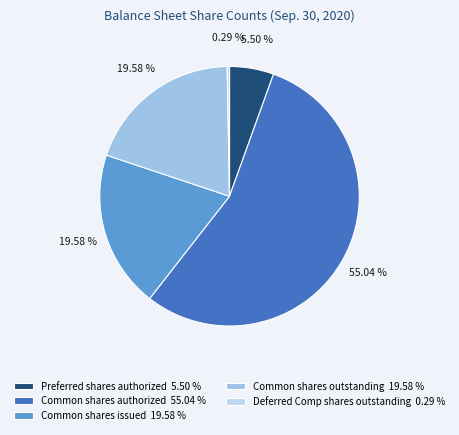

To the nearest percent, what is the average slice percentage?

20%